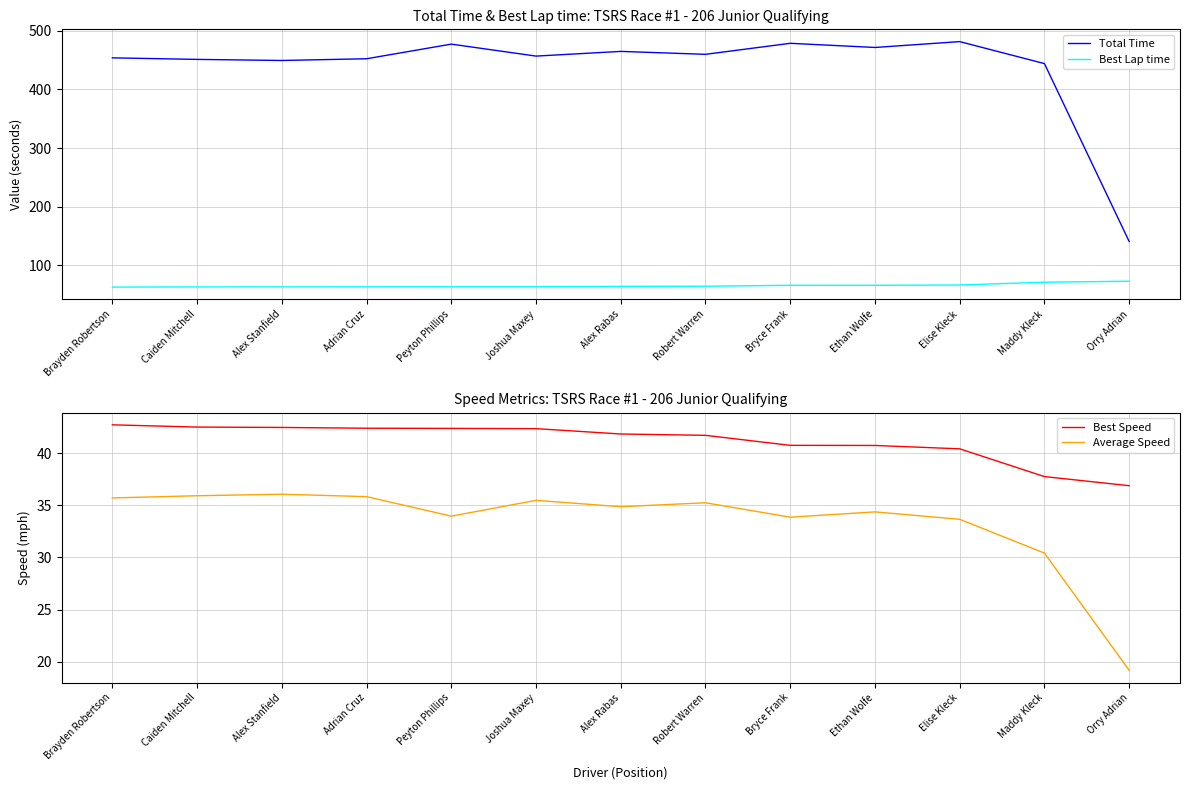

What are all the series names shown in the legend?

Total Time, Best Lap time, Best Speed, Average Speed